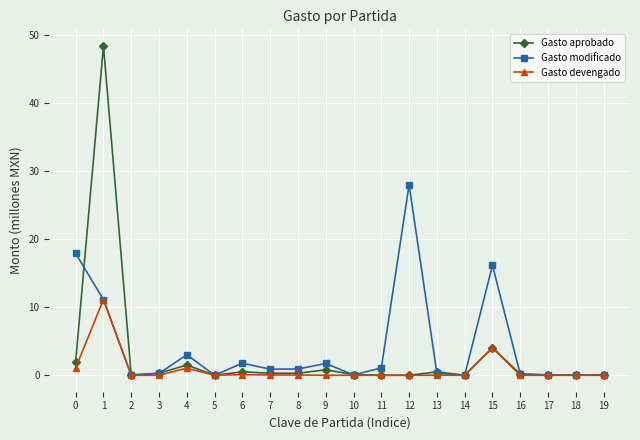

Rank the series by their maximum value, from lowest to highest.

Gasto devengado, Gasto modificado, Gasto aprobado